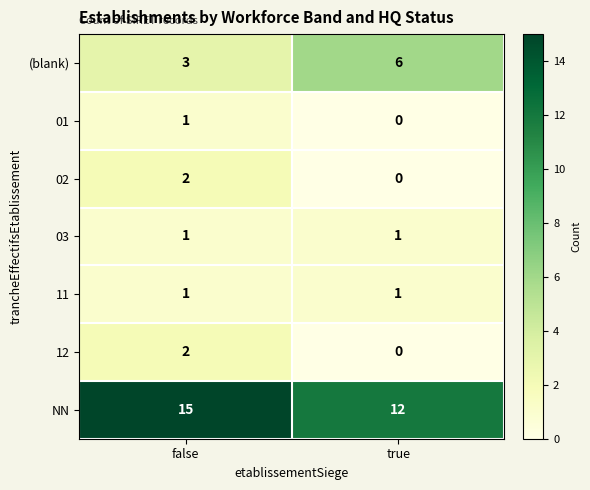

What is the difference between the maximum and minimum values in the NN series?

3